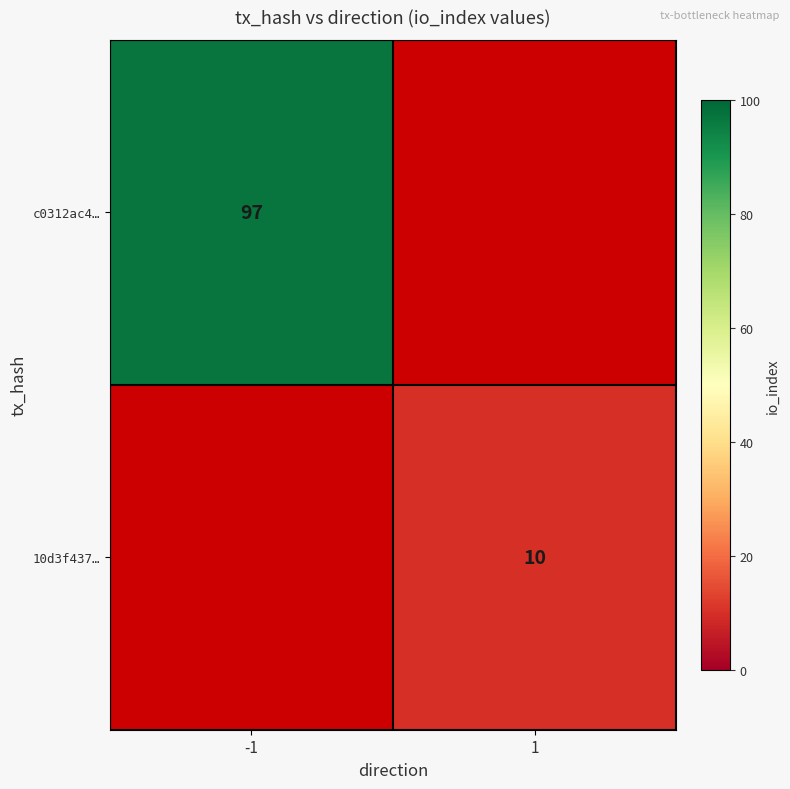

How many distinct data groups are displayed?

2